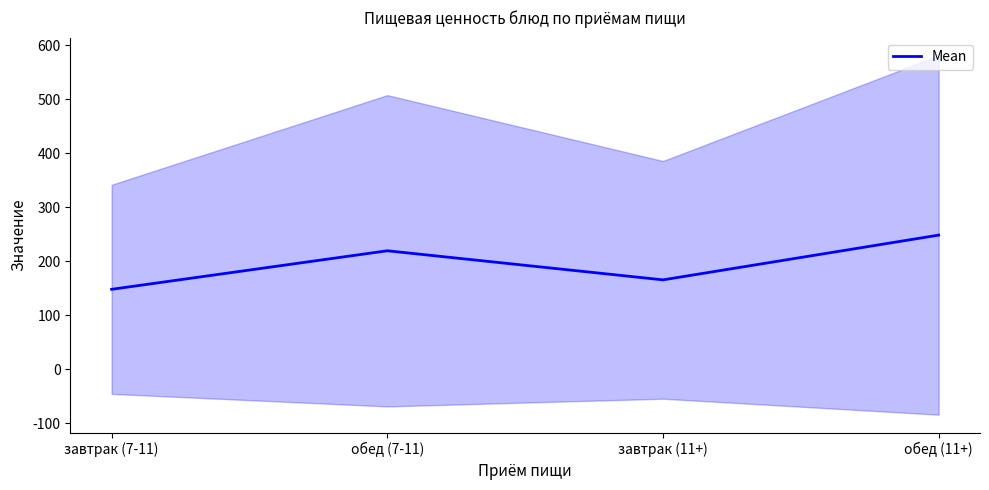

Which has a higher value, завтрак (7-11) or обед (11+)?

обед (11+)